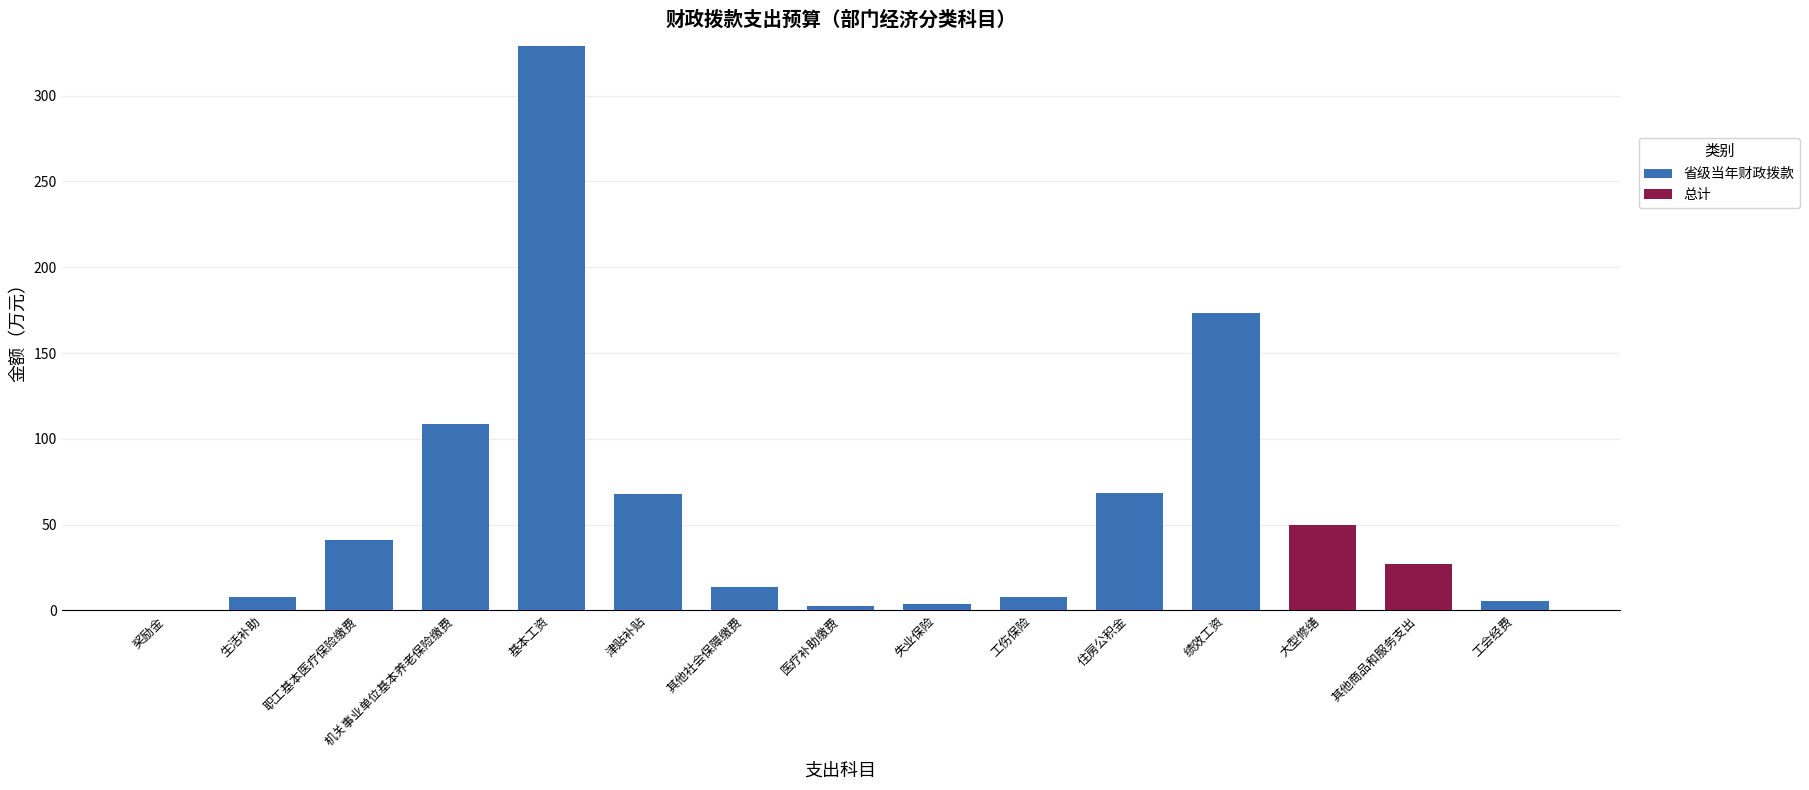

What is the total value across all series at 津贴补贴?

67.8